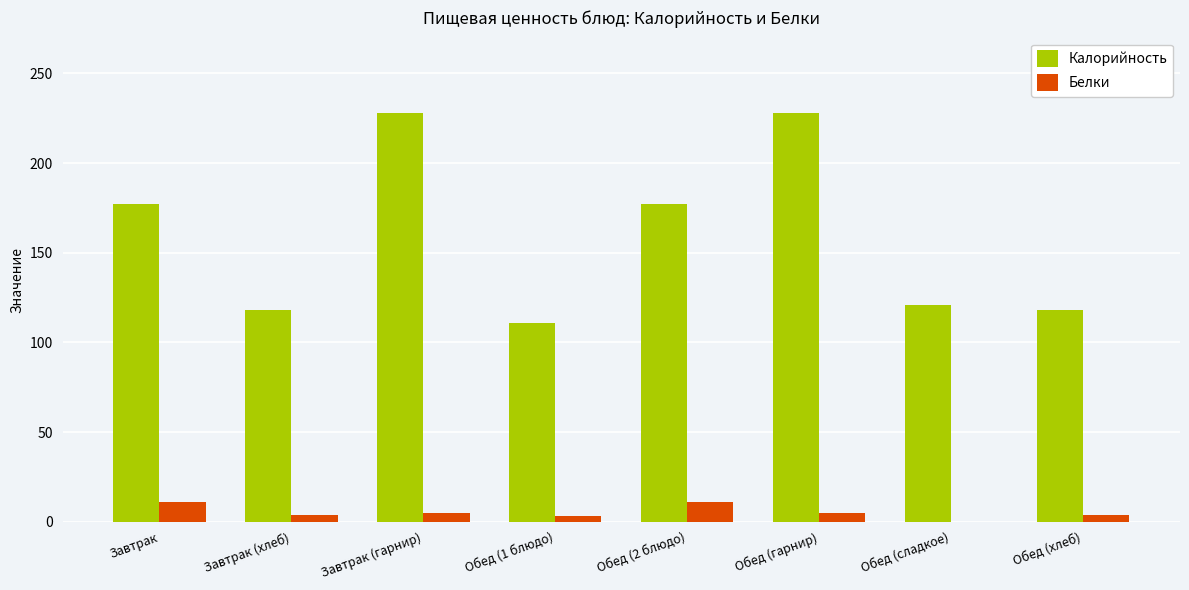

What is the highest value of the Белки series?

11